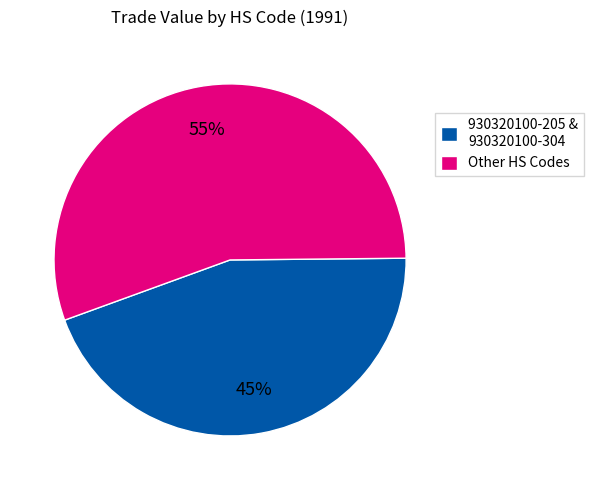

What is the smallest slice in the pie chart?

930320100-205 & 930320100-304